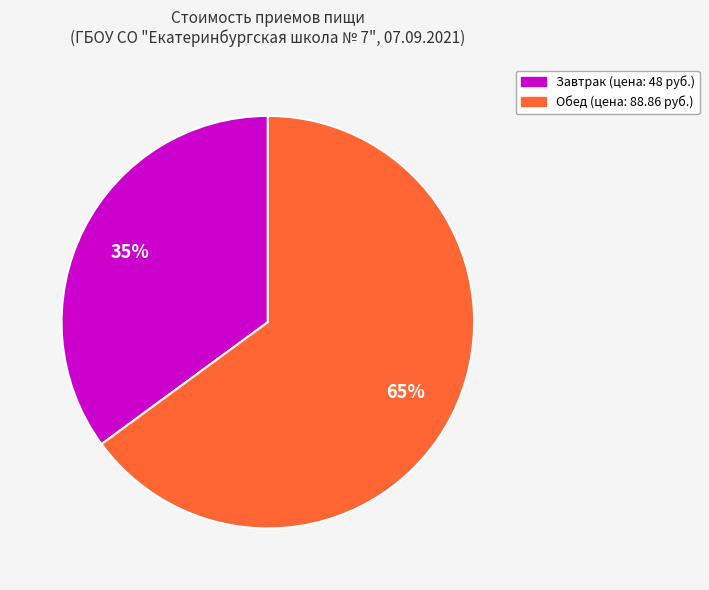

Is there any slice that represents more than half of the pie?

Yes